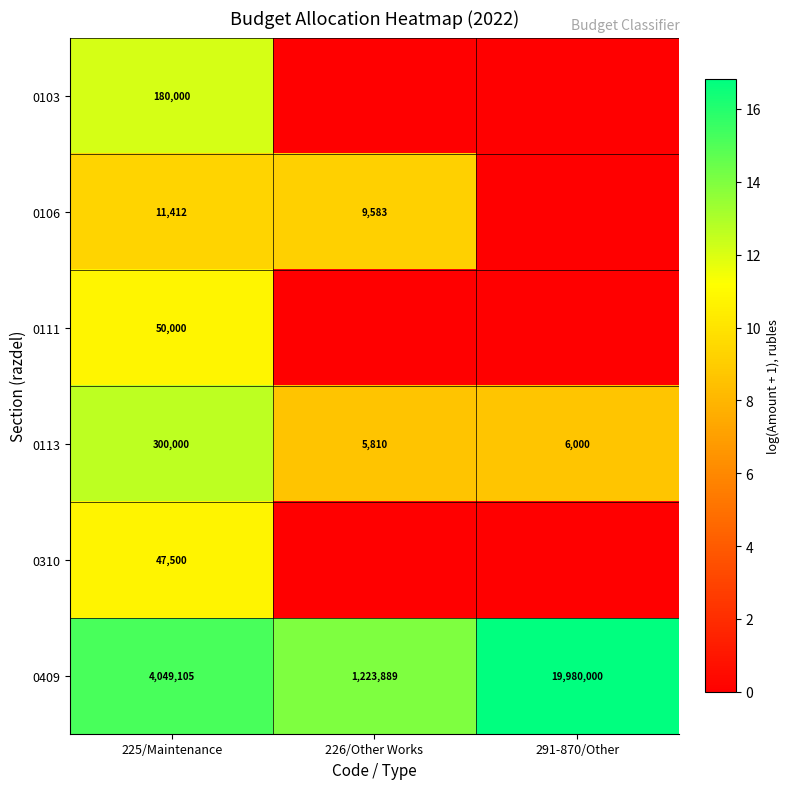

What is the difference between the 0106 values at 225/Maintenance and 226/Other Works?

1829